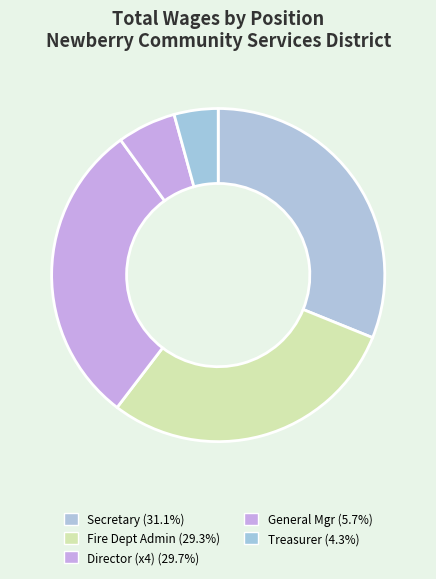

How many segments does this pie chart have?

5